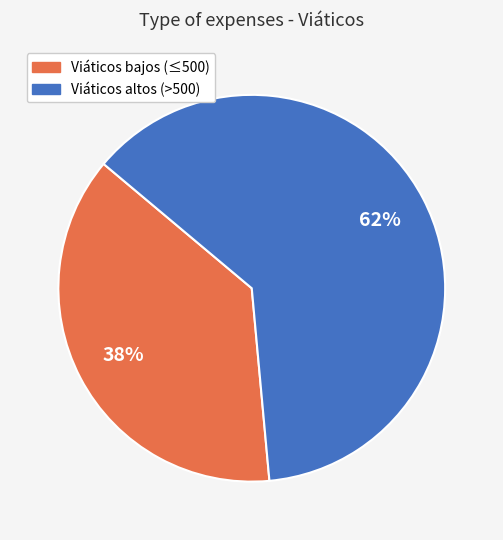

Is there a majority slice in this chart?

Yes